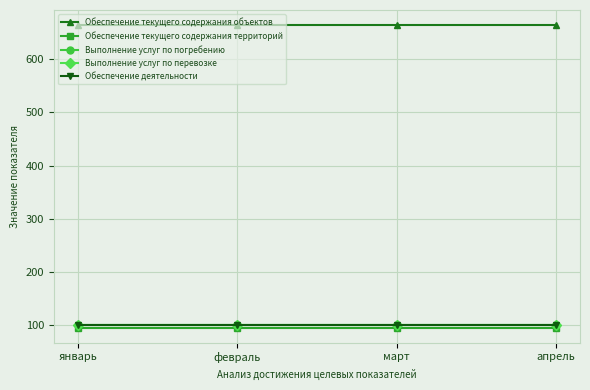

Does the chart have visible grid lines?

Yes